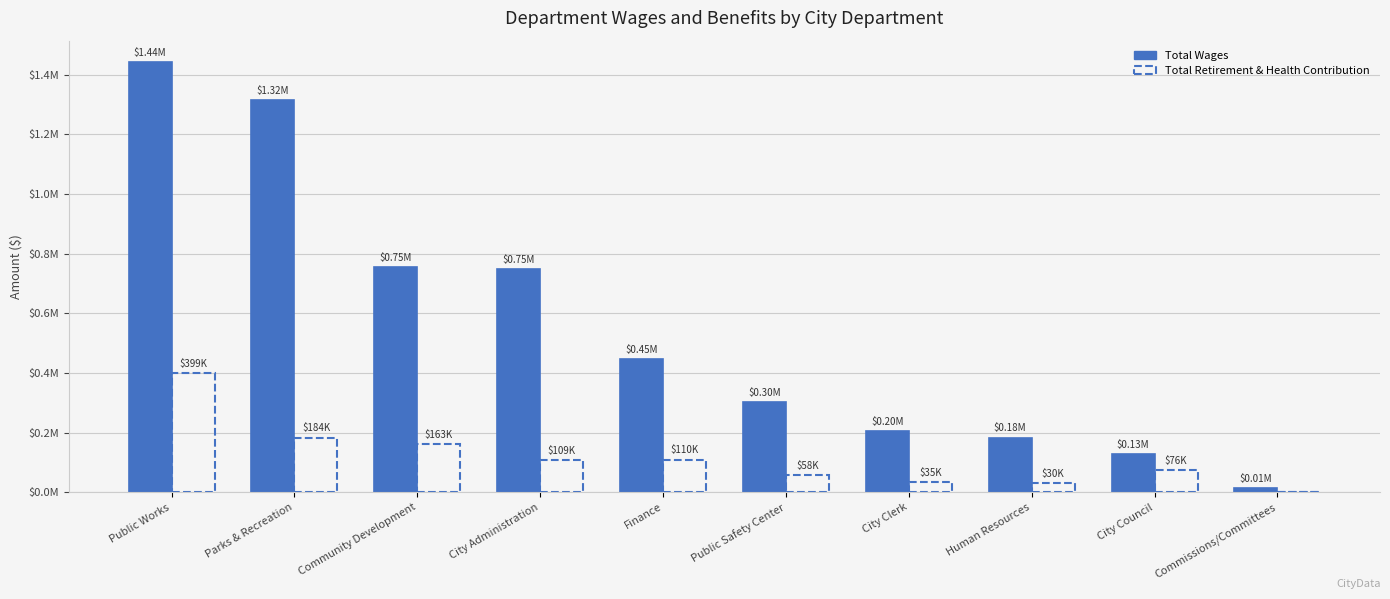

What is the sum of the Total Wages values at City Administration and Community Development?

1502918